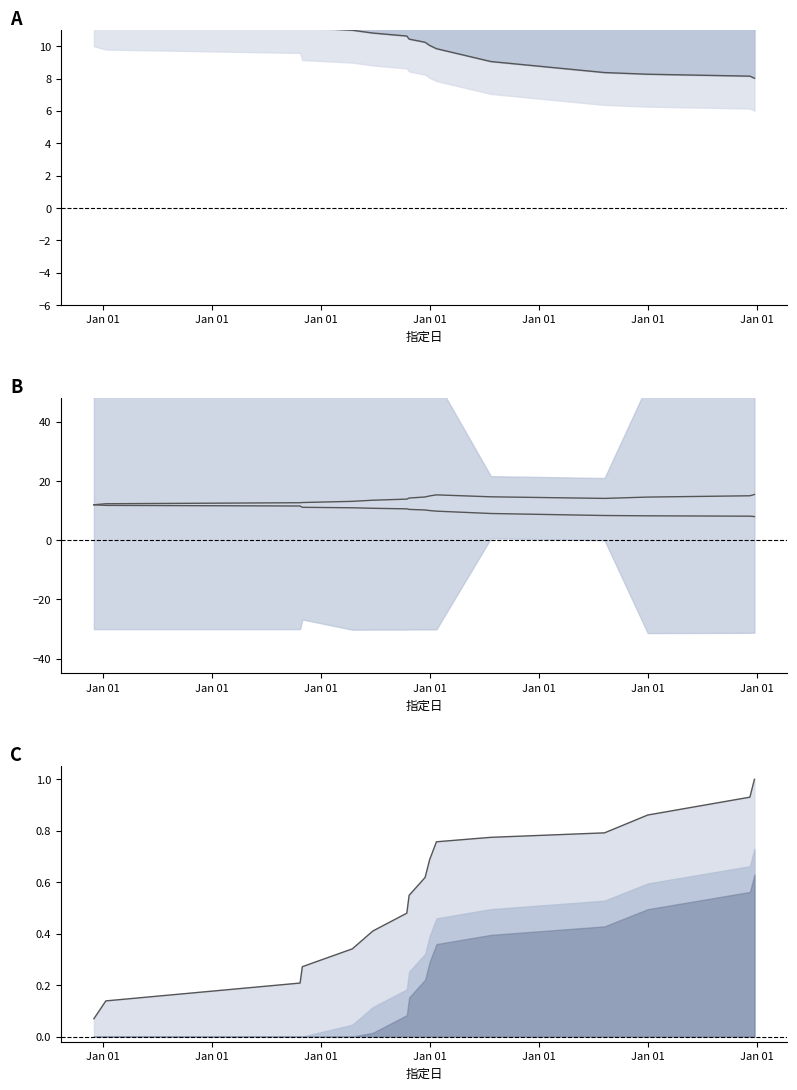

Is it true that the value at 2011-03-01 is 12?

True